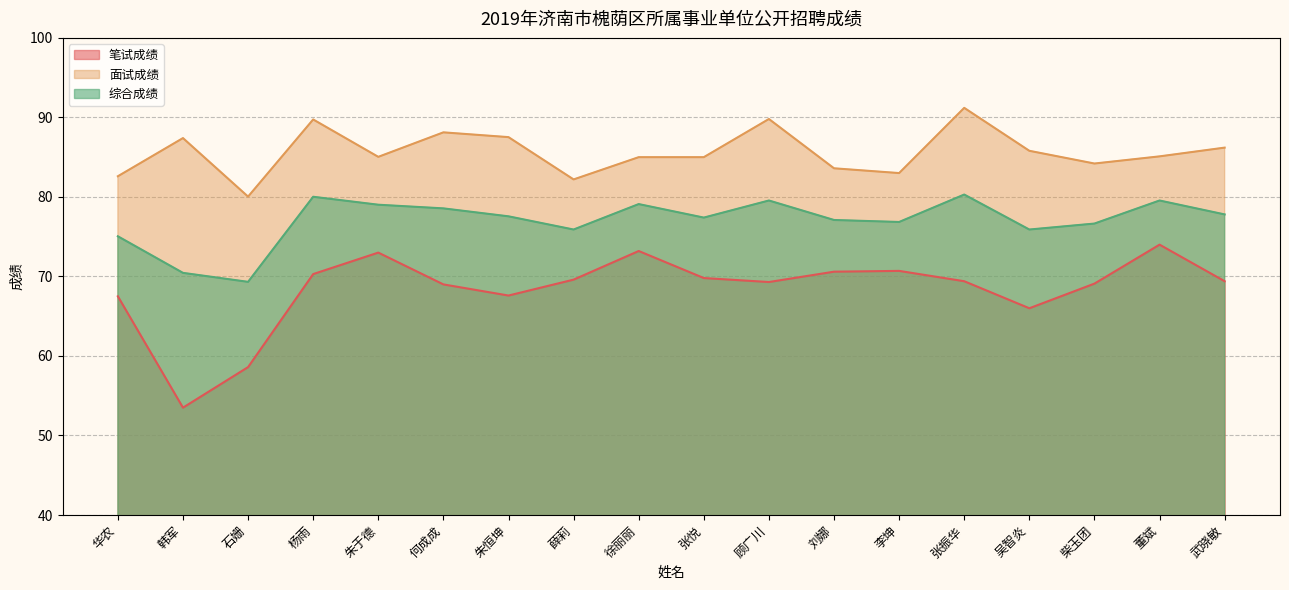

What is the difference between the maximum and minimum values in the 综合成绩 series?

11.0